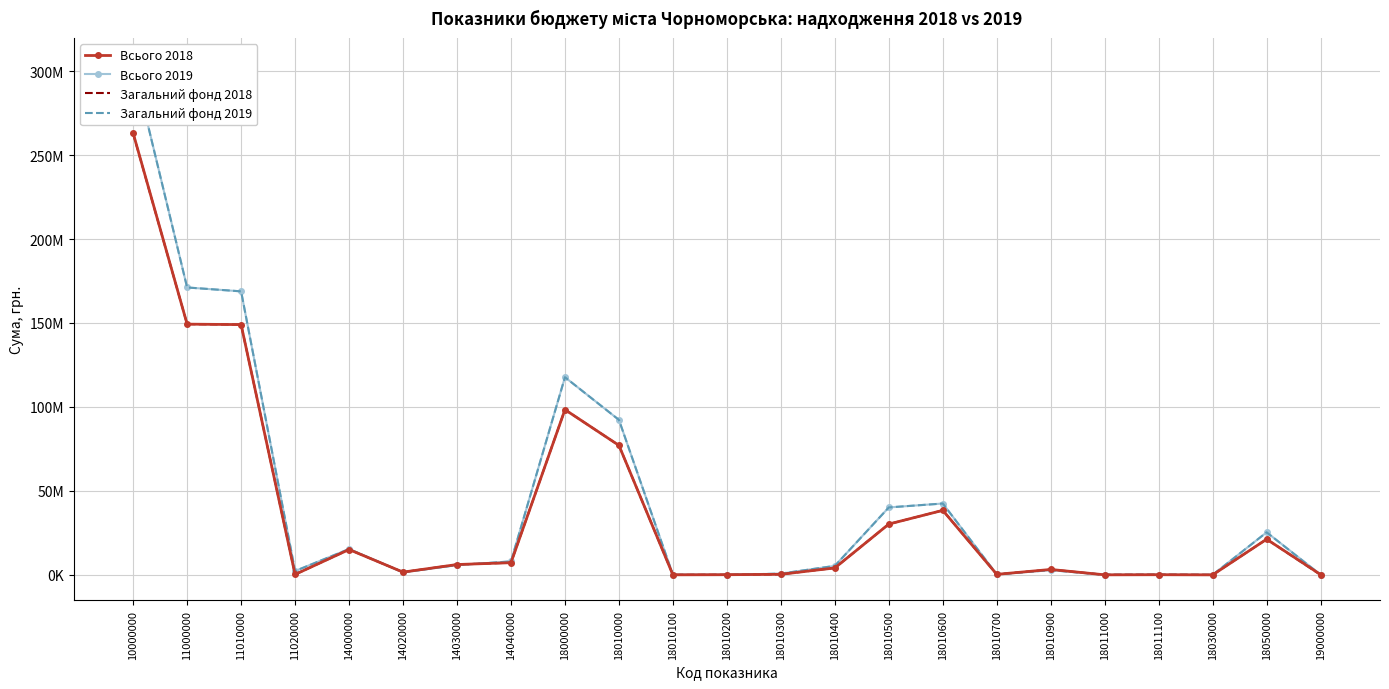

What is the sum of the Всього 2019 values at 18010300 and 11000000?

171904387.5